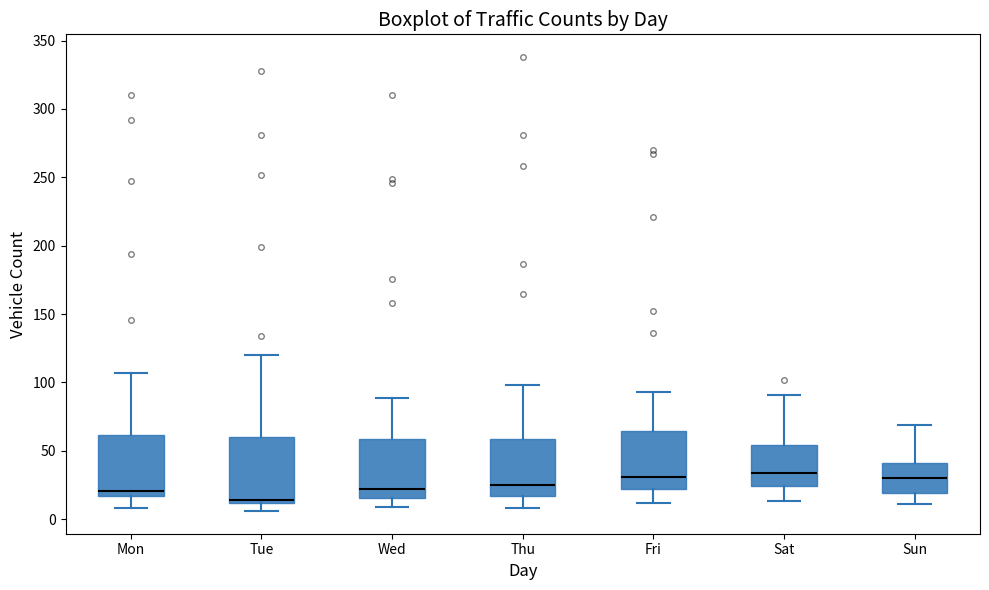

Reading left to right, read every box against the y-axis: the position of its median line, the range the box covers, and the ends of its whiskers. The values are not printed on the chart, so give them approximately, as read against the axis.

Mon: median 20, box 15 to 60, whiskers 10 to 105
Tue: median 15, box 10 to 60, whiskers 5 to 120
Wed: median 20, box 15 to 60, whiskers 10 to 90
Thu: median 25, box 15 to 60, whiskers 10 to 100
Fri: median 30, box 20 to 65, whiskers 10 to 95
Sat: median 35, box 25 to 55, whiskers 15 to 90
Sun: median 30, box 20 to 40, whiskers 10 to 70